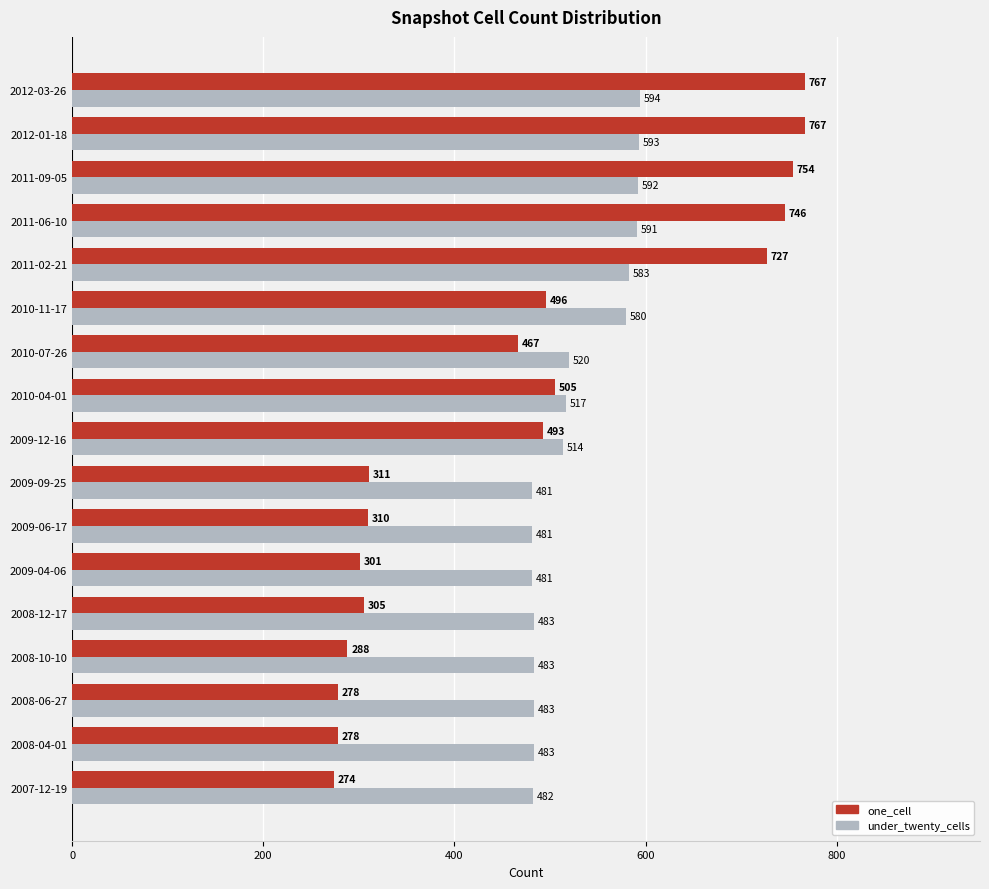

At which category is the sum across all series the highest?

2012-03-26